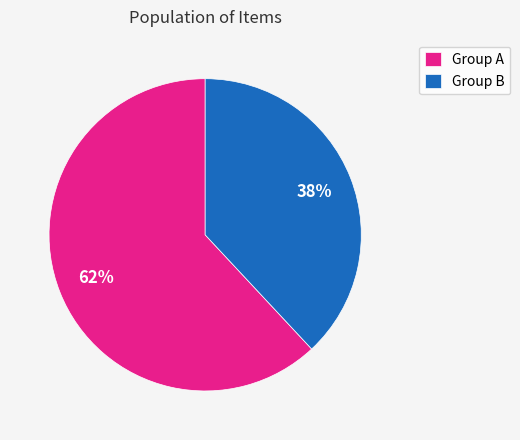

Approximately how many times larger is the value at Group A compared to Group B?

1.6